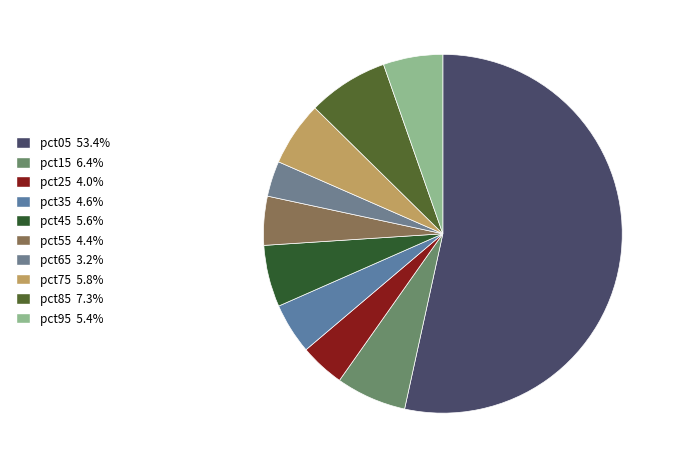

How many segments does this pie chart have?

10